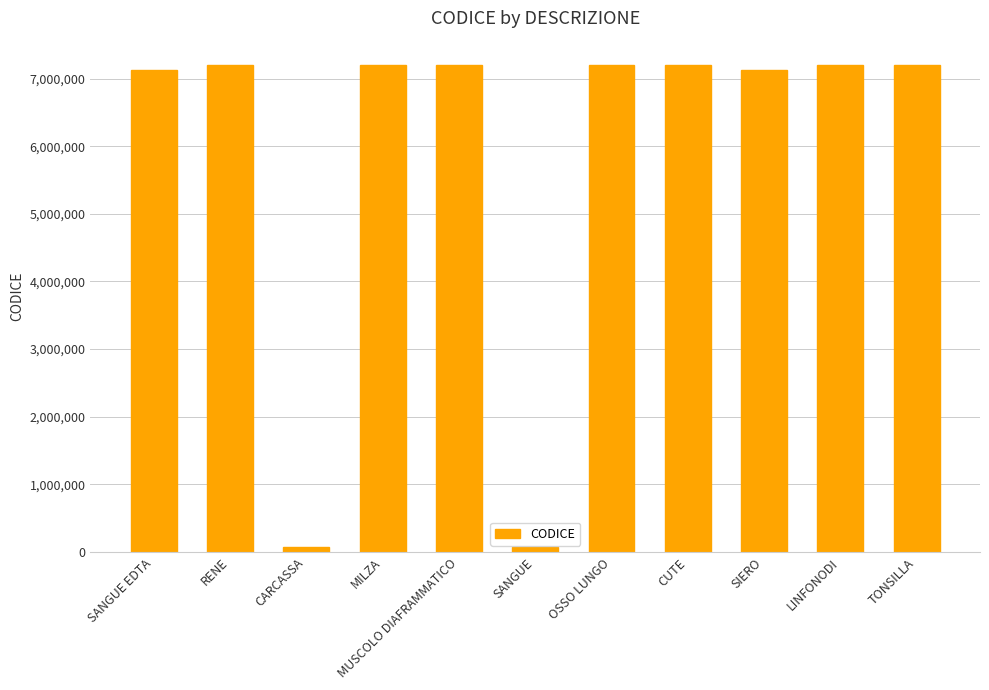

What is the label of the 2nd bar from the right?

LINFONODI